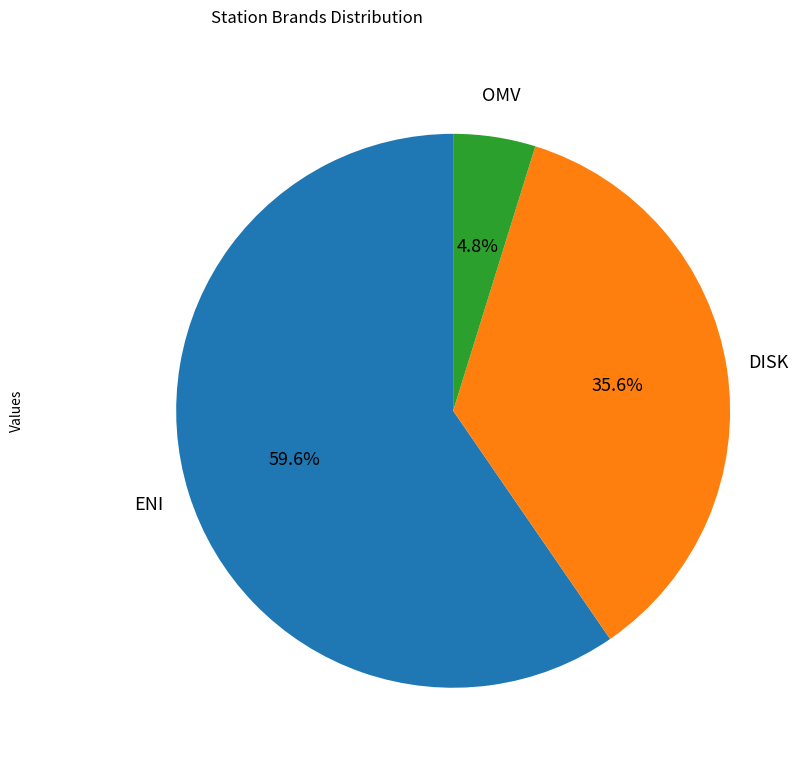

Which has a higher value, DISK or ENI?

ENI